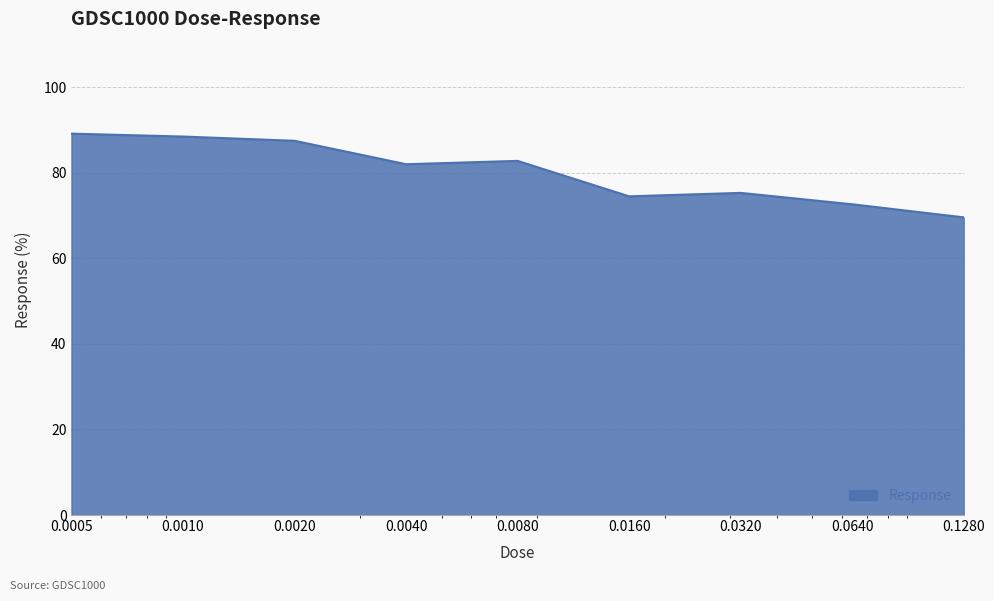

What is the greatest value displayed?

89.2